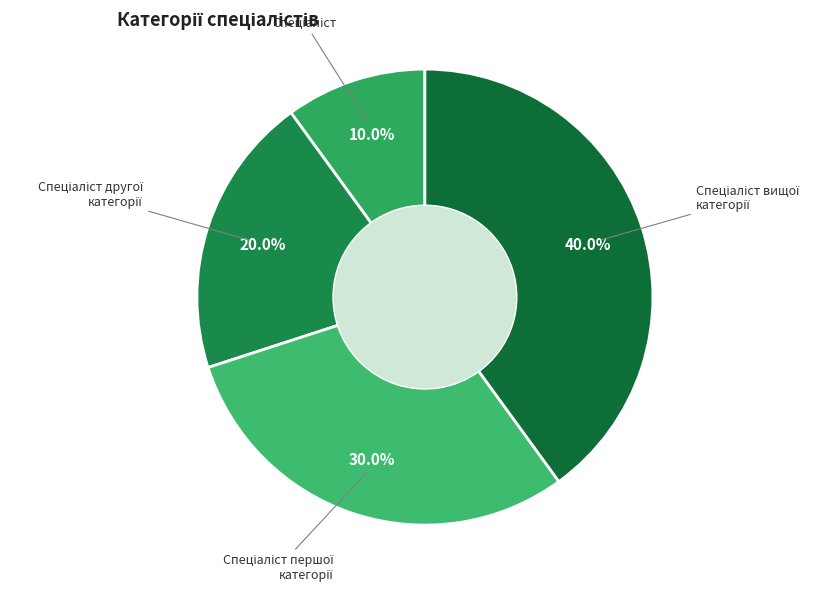

How many segments does this pie chart have?

4